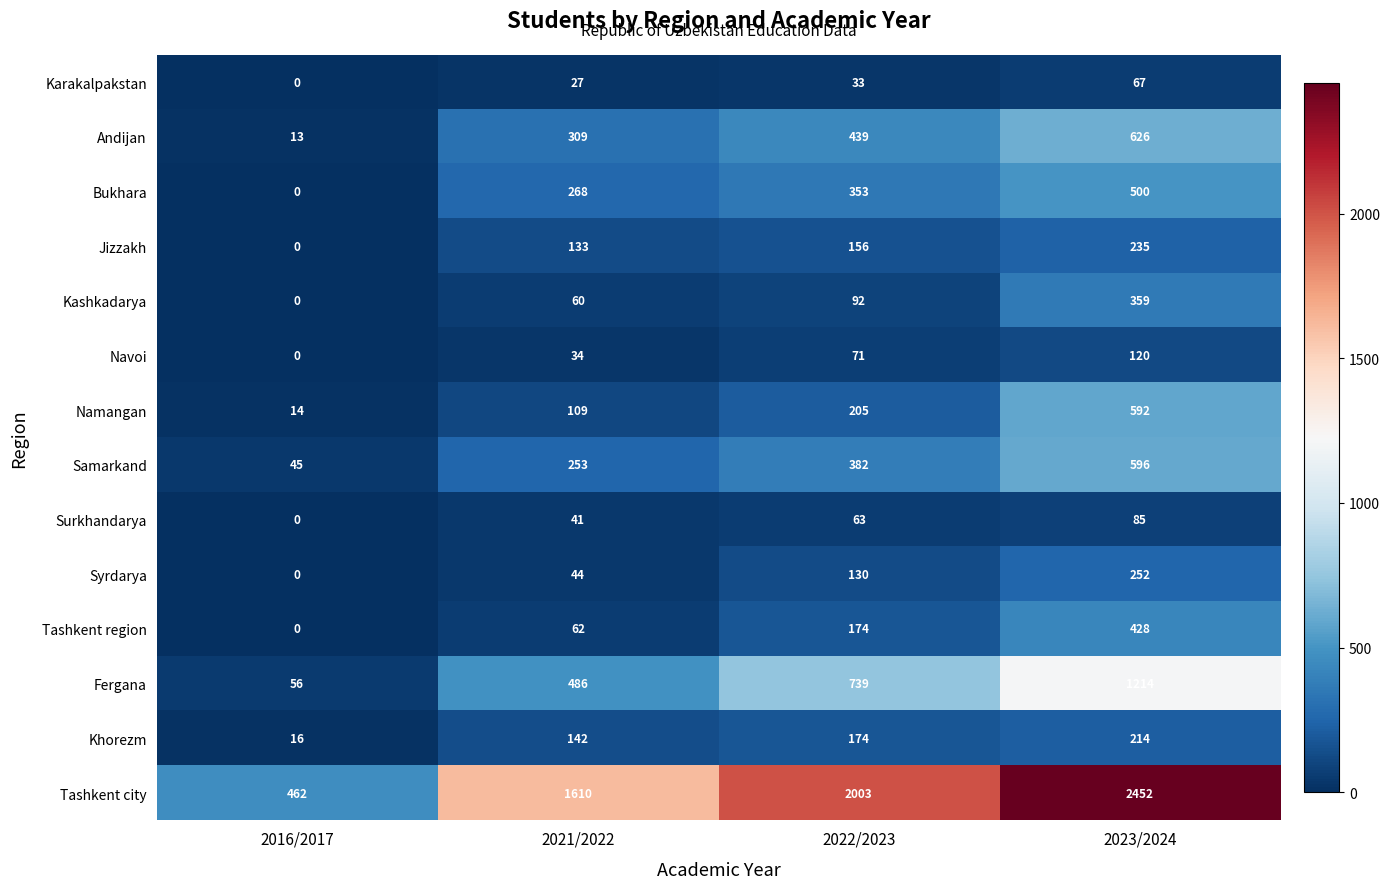

At which category is the sum across all series the highest?

2023/2024